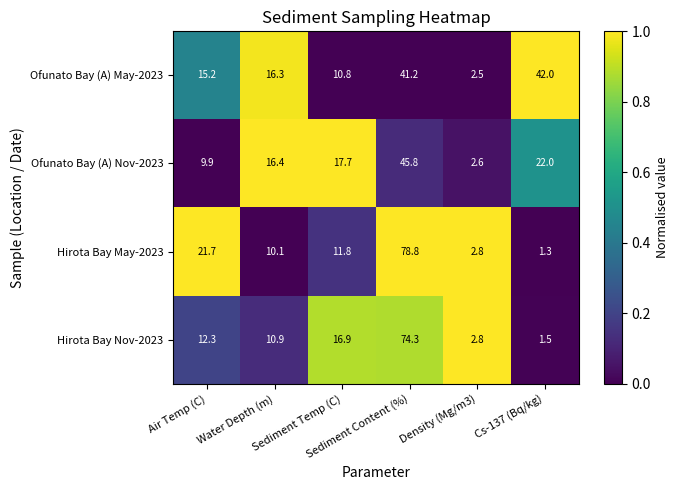

Which series has the widest spread of values?

Hirota Bay May-2023